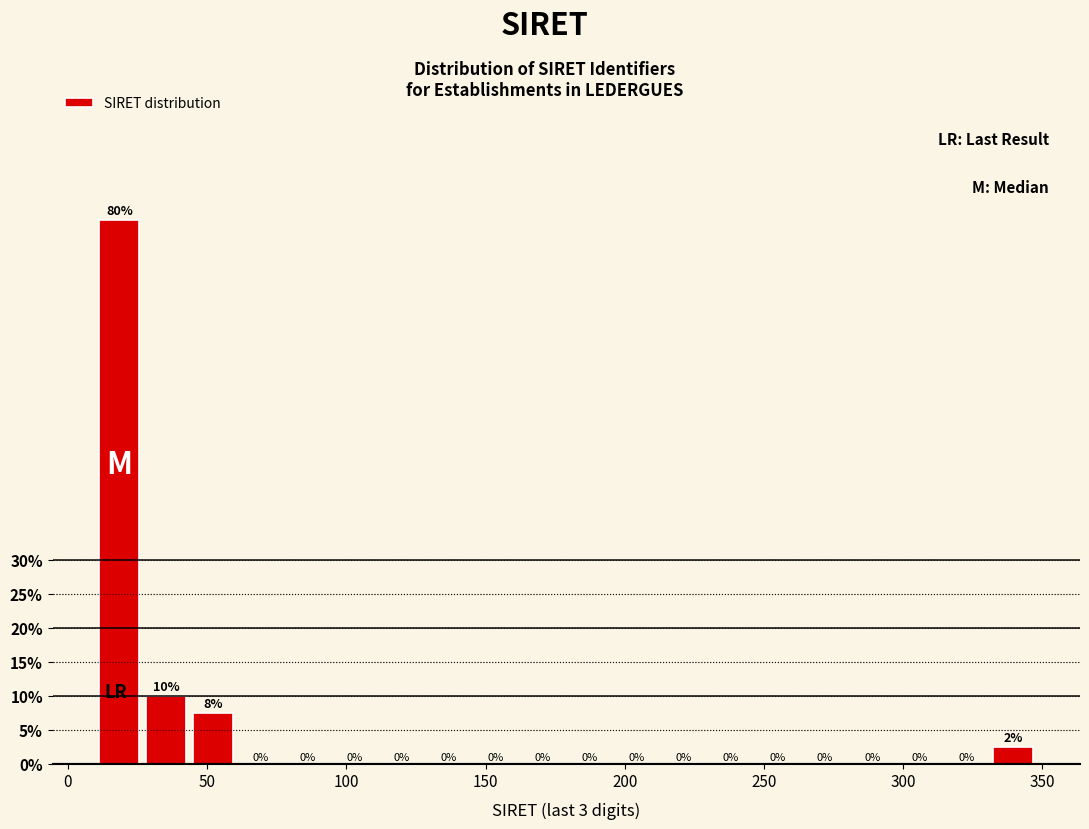

Around what value on the x-axis is the tallest bar? Give the approximate position of its centre, as read against the axis.

20